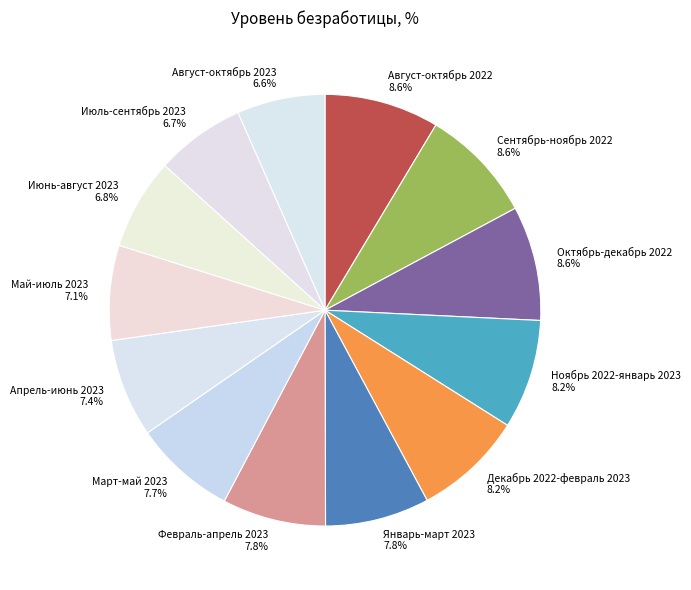

Combined, what portion of the pie is Июль-сентябрь 2023 and Ноябрь 2022-январь 2023?

14.9%